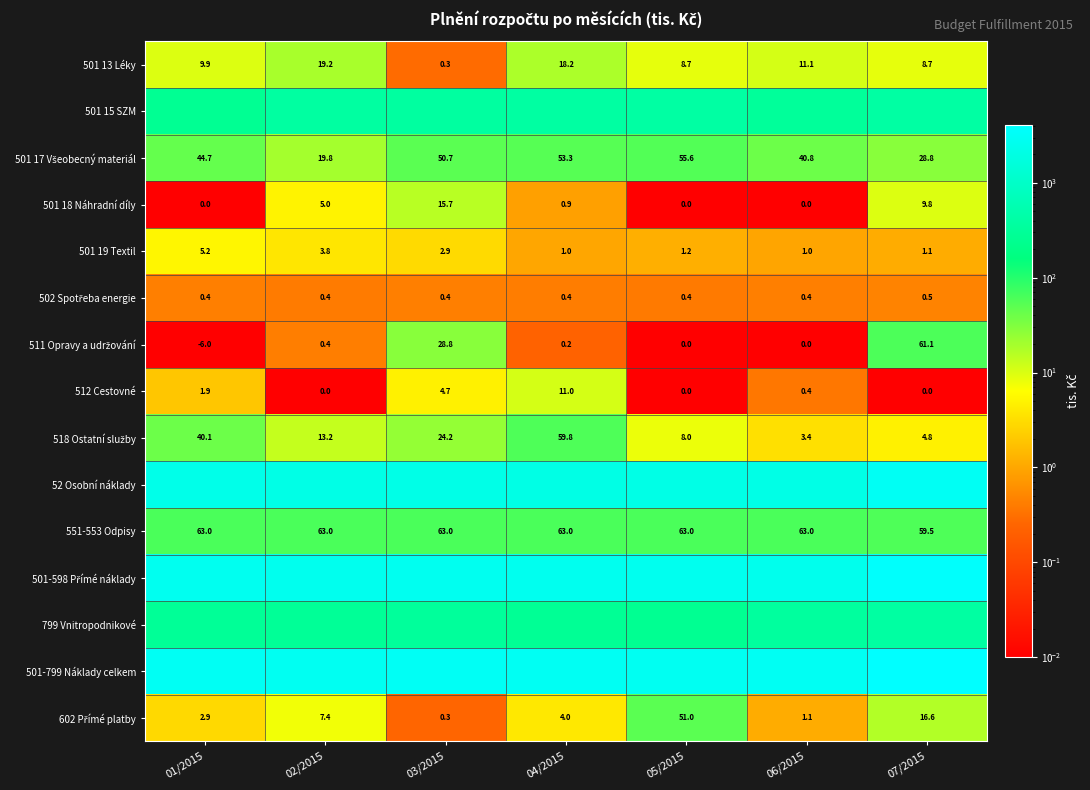

How many values in the 501 18 Náhradní díly series exceed 0?

4